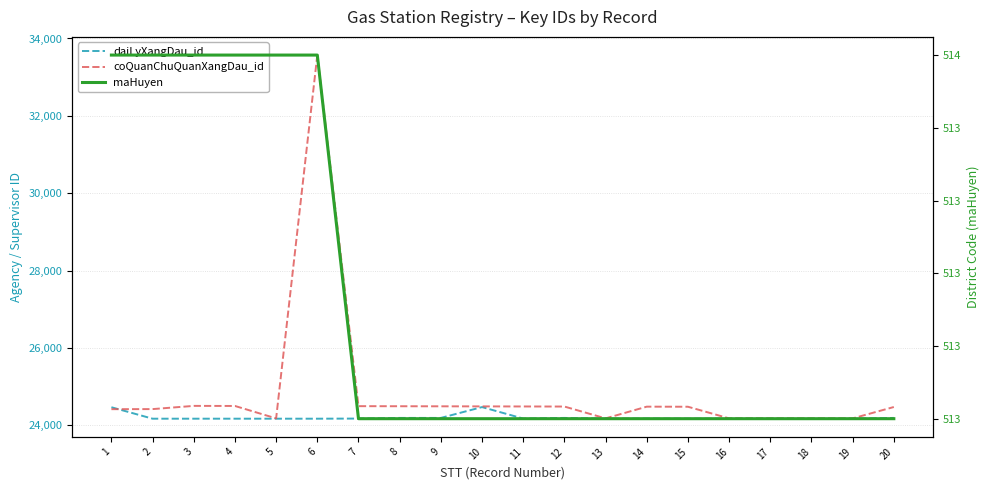

Where is coQuanChuQuanXangDau_id nearest to the value 28875?

3